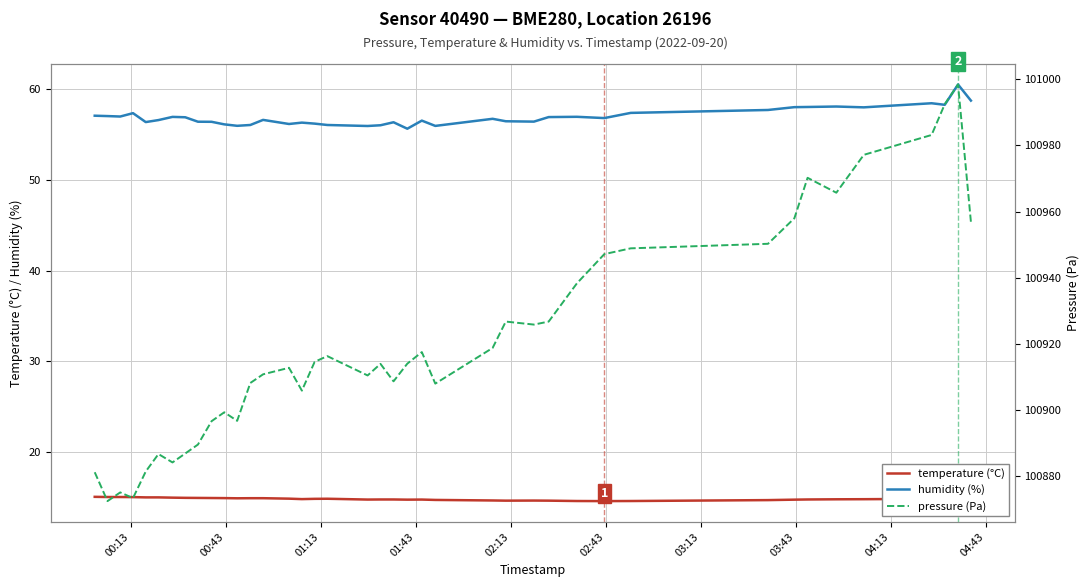

What is the minimum value for temperature (°C)?

14.7